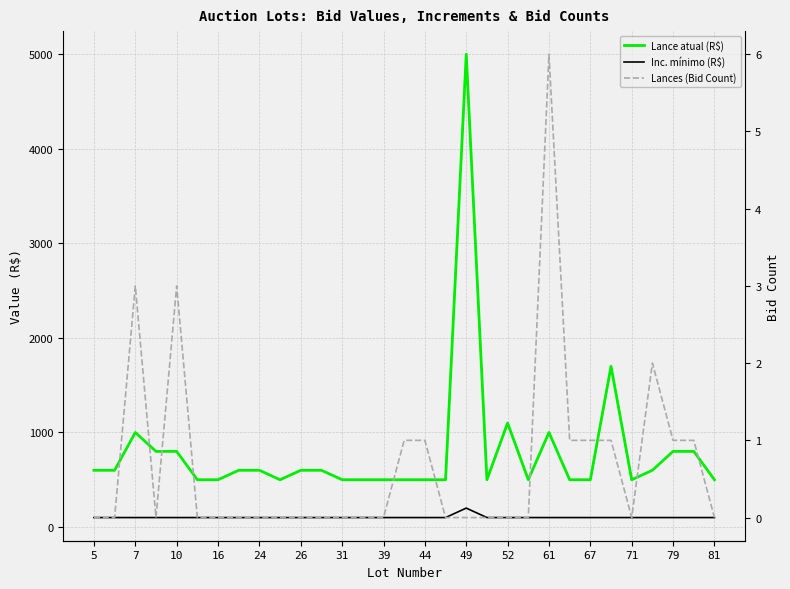

Between 79 and 49, which is larger?

49